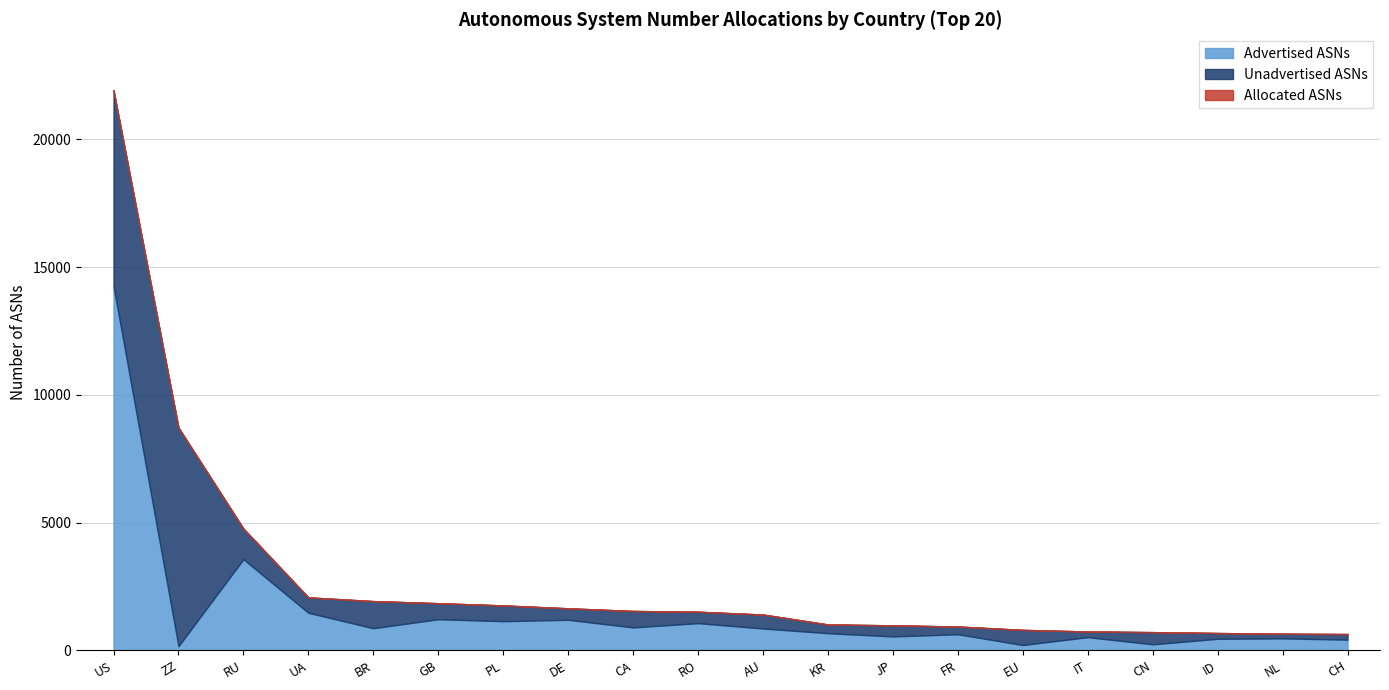

Reading right to left, extract all data points from this chart.

Advertised ASNs: 423	473	456	240	520	213	634	549	675	860	1068	902	1200	1145	1222	869	1474	3571	167	14256
Unadvertised ASNs: 219	181	226	477	222	592	302	434	341	545	447	643	449	617	627	1062	602	1197	8554	7663
Allocated ASNs: 642	654	682	717	742	805	936	983	1016	1405	1515	1545	1649	1762	1849	1931	2076	4768	8721	21919